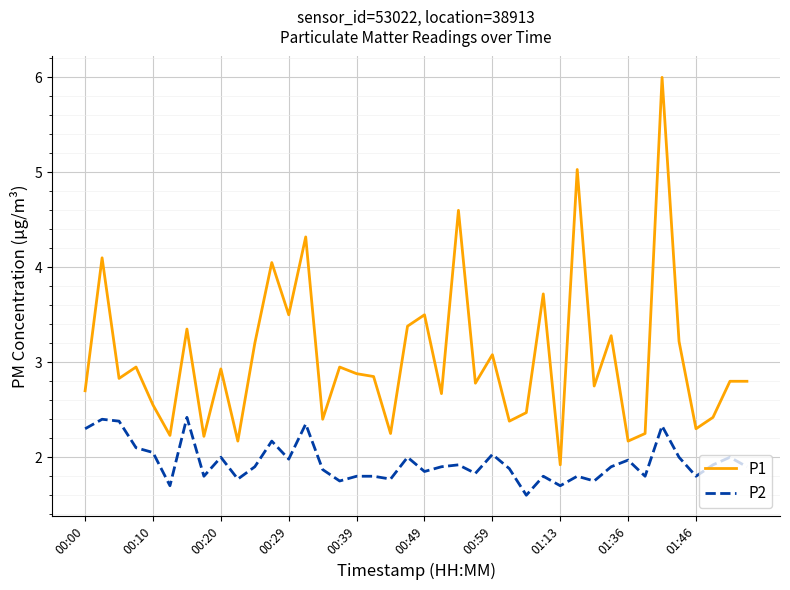

Rank the series by their average value, from lowest to highest.

P2, P1